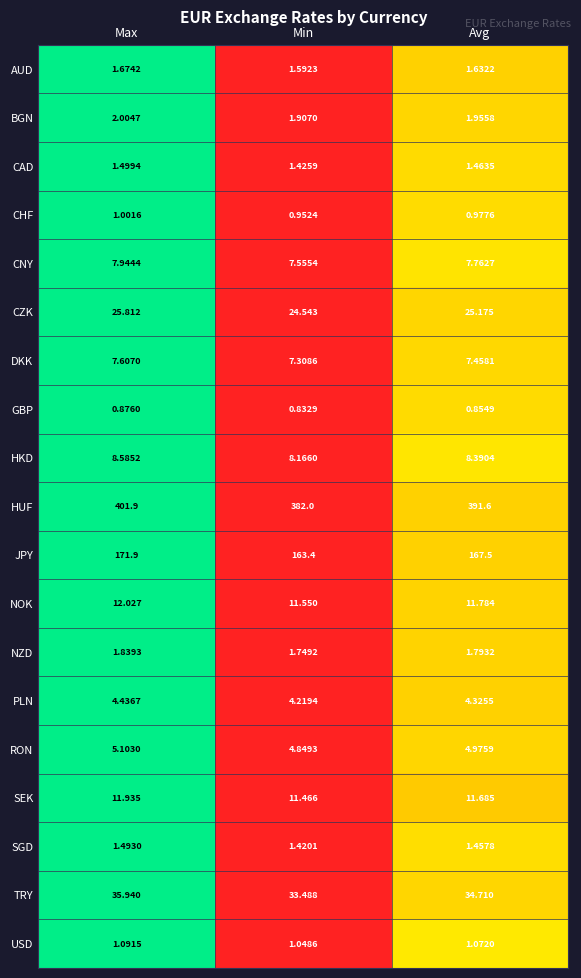

At which category is the sum across all series the highest?

Max